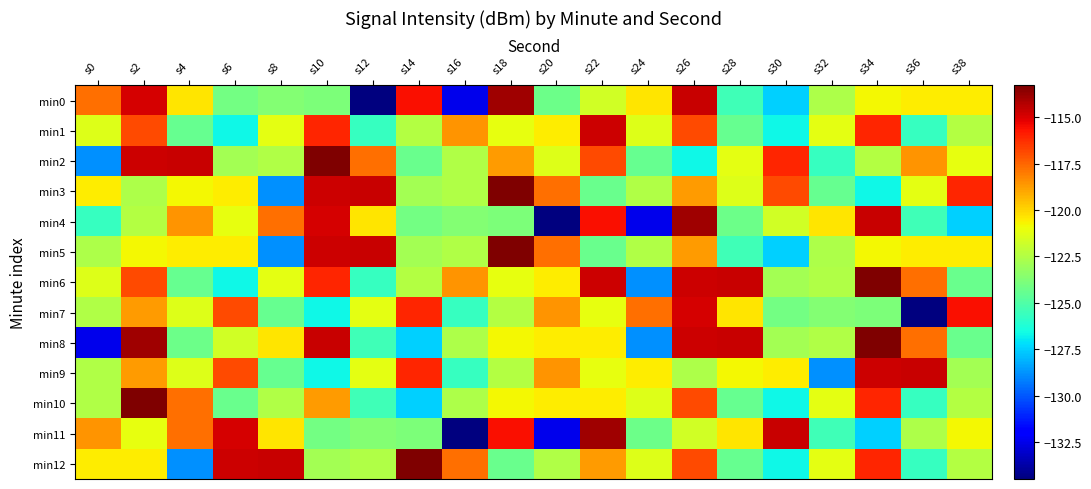

List the series in order of their peak value, lowest first.

min7, min1, min9, min0, min4, min11, min2, min3, min5, min6, min8, min10, min12